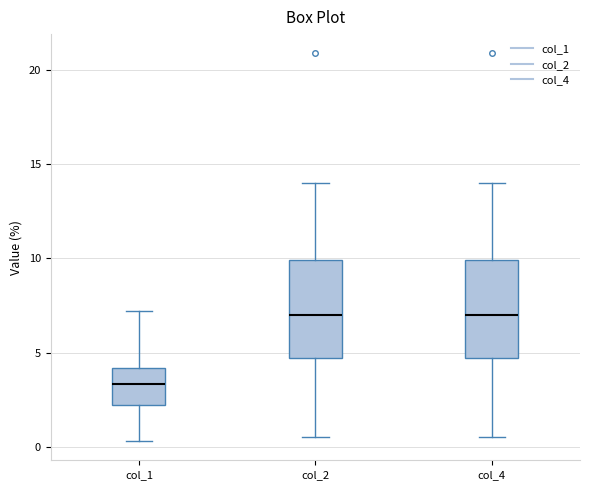

Where does the upper whisker of the box for col_1 end on the y-axis? The values are not printed on the chart, so give them approximately, as read against the axis.

7.0